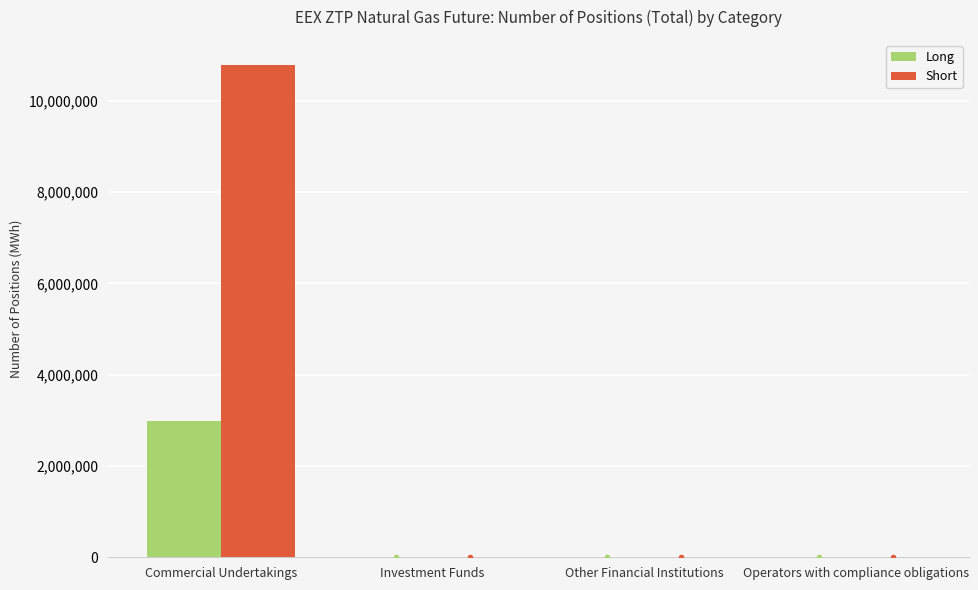

What is the greatest value displayed?

10796150